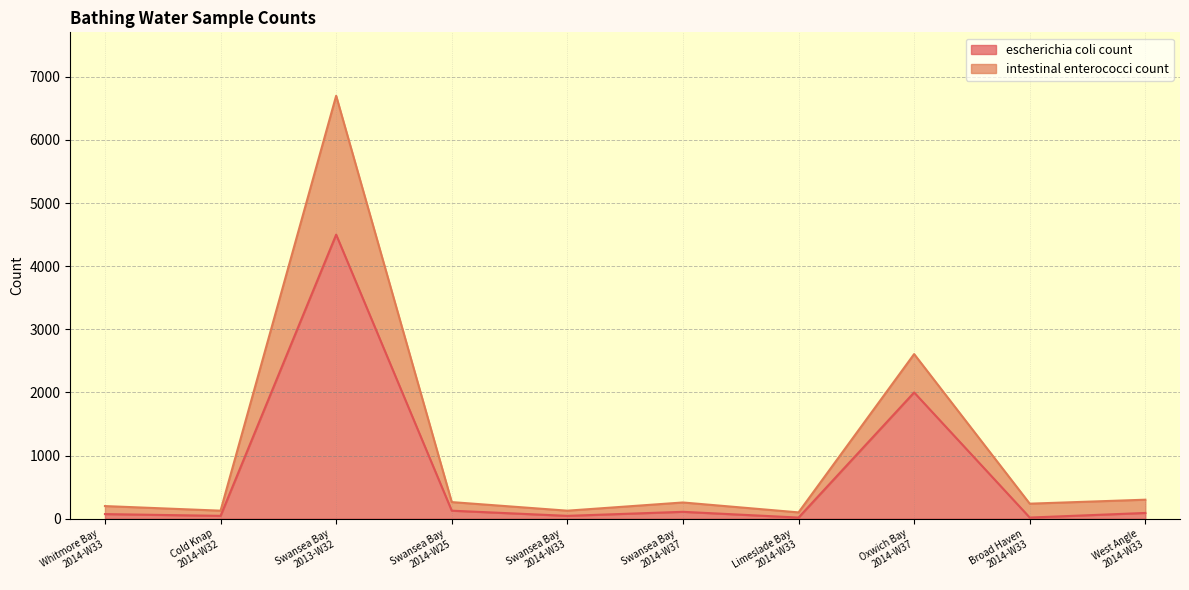

The intestinal enterococci count series shows 127 at Cold Knap
2014-W32. True or false?

True